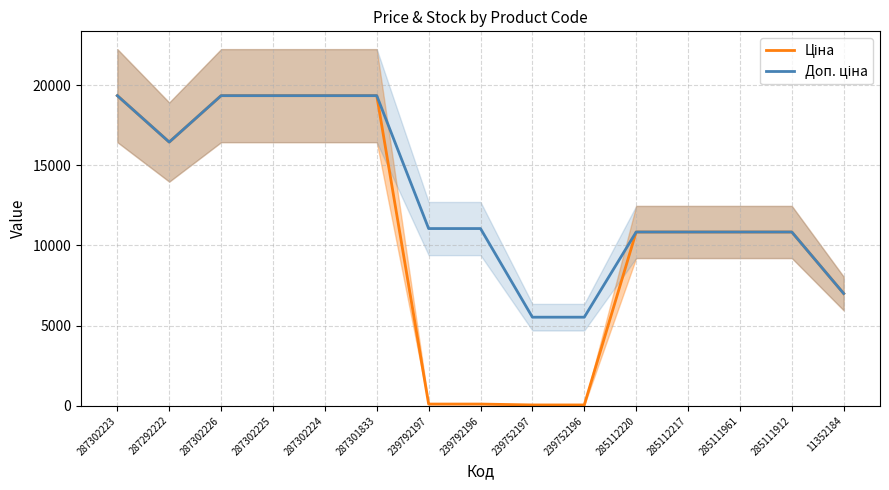

What is the difference between the Доп. ціна values at 287292222 and 239752196?

10920.2